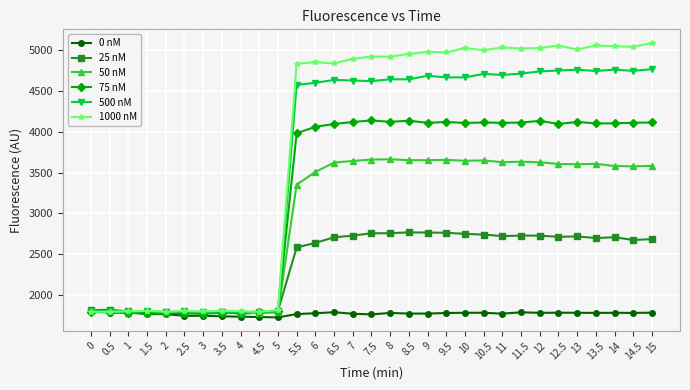

At how many categories does at least one series exceed 2437?

20